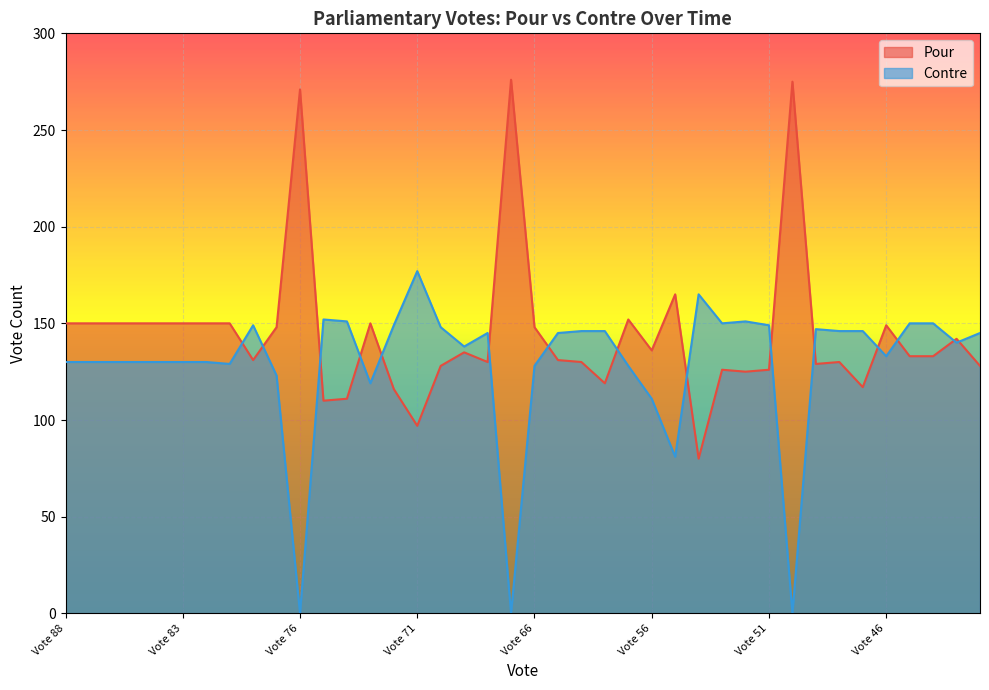

True or false: Pour and Contre intersect in this chart.

True